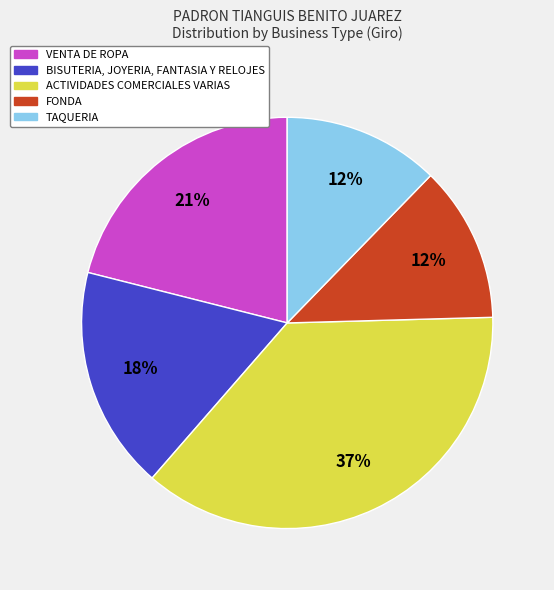

To the nearest percent, what is the difference between the largest and smallest slice percentages?

25%